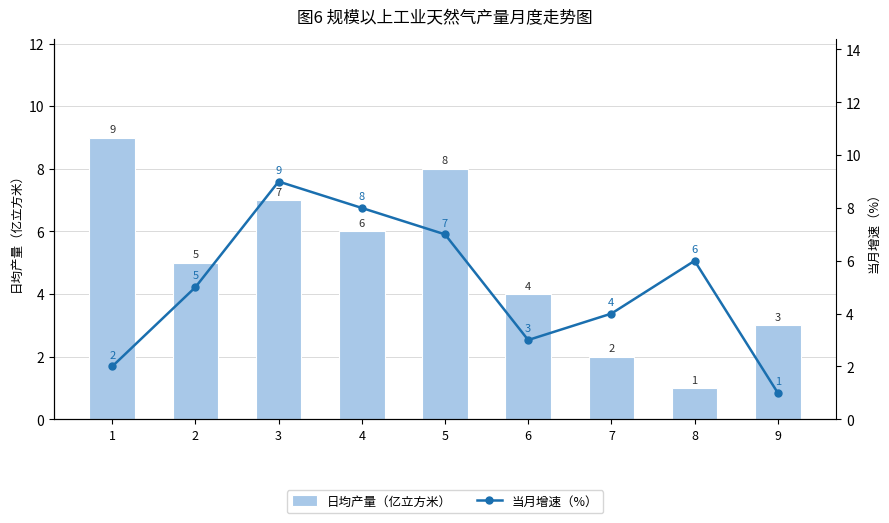

At which label does 当月增速（%） first exceed 5?

3